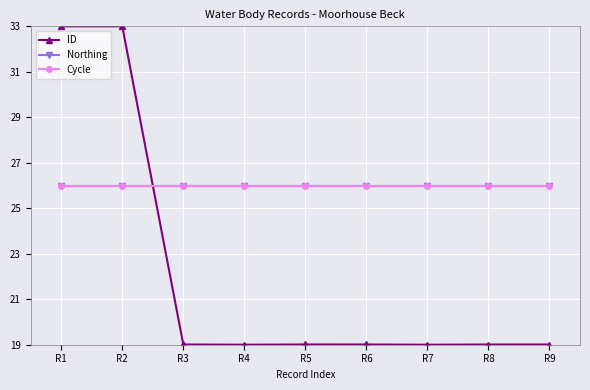

Does the chart have visible grid lines?

Yes